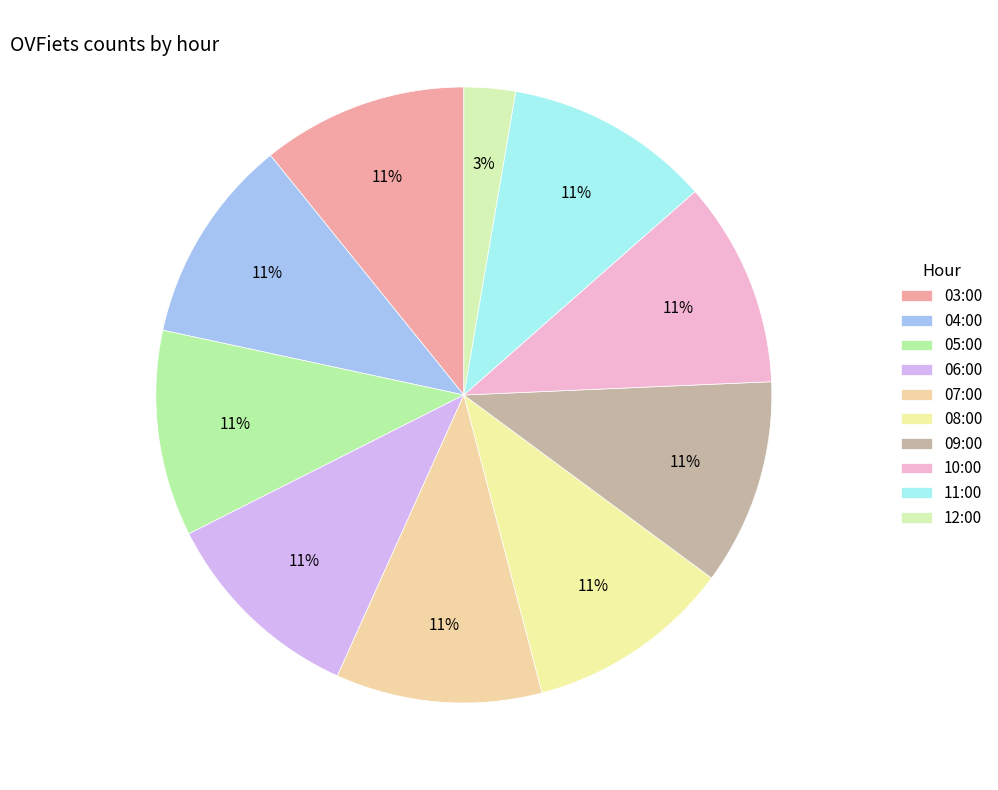

Do 11:00 and 10:00 together represent more than half of the pie?

No